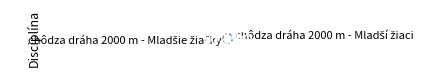

Is there a majority slice in this chart?

Yes